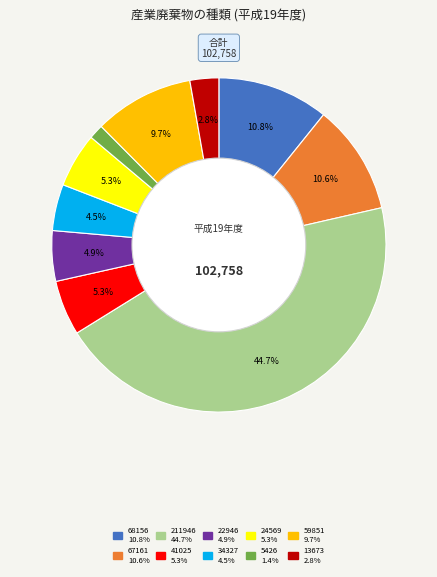

What is the smallest slice in the pie chart?

5426